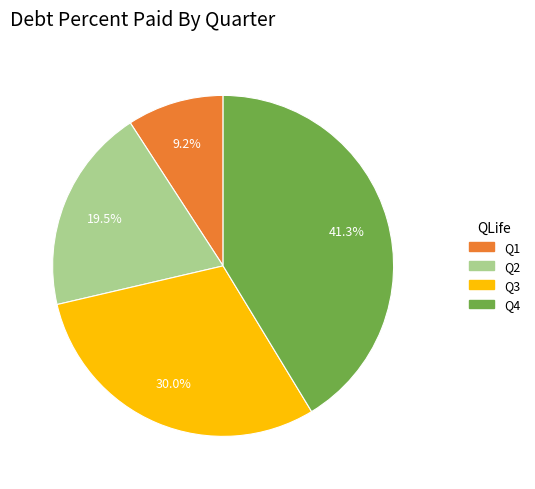

Is there a majority slice in this chart?

No